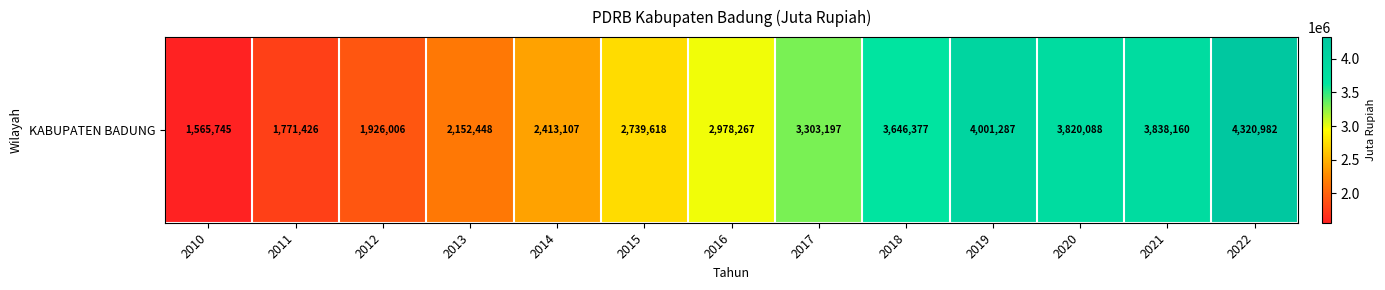

Where does the data first go above 2978266?

2016